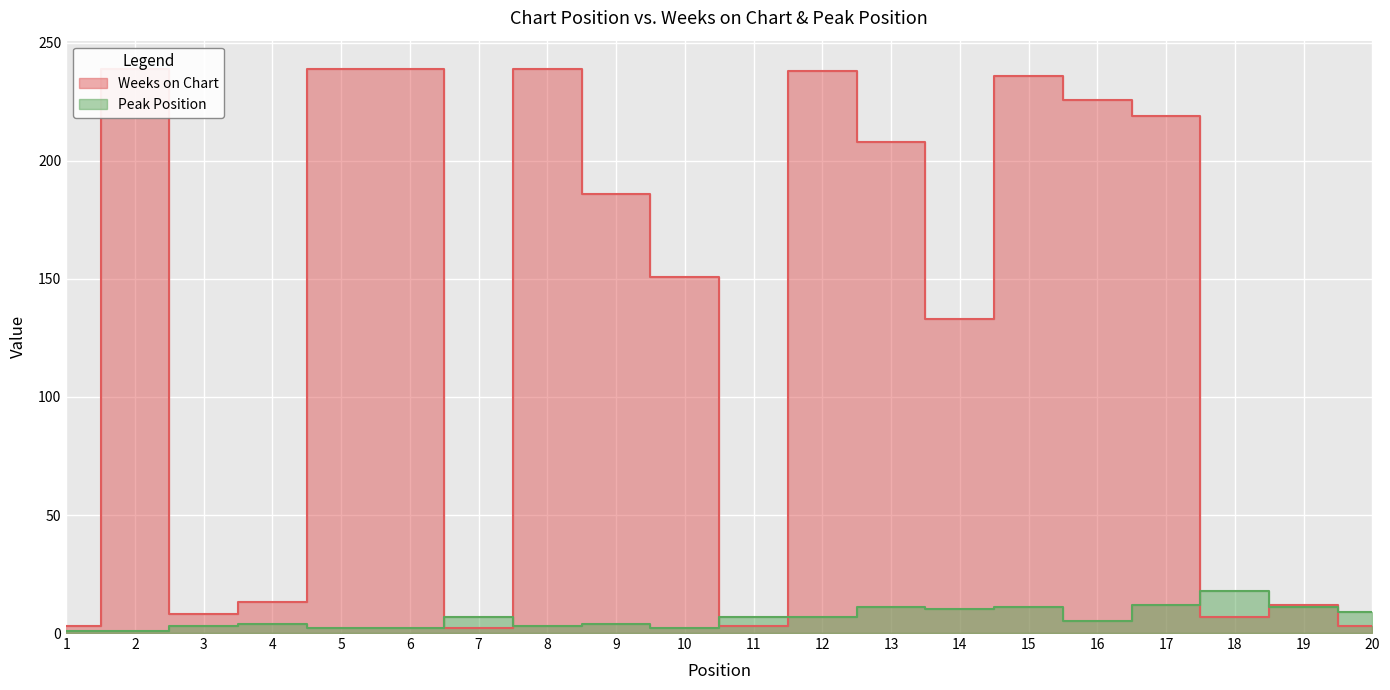

How many values in the Peak Position series exceed 7?

7